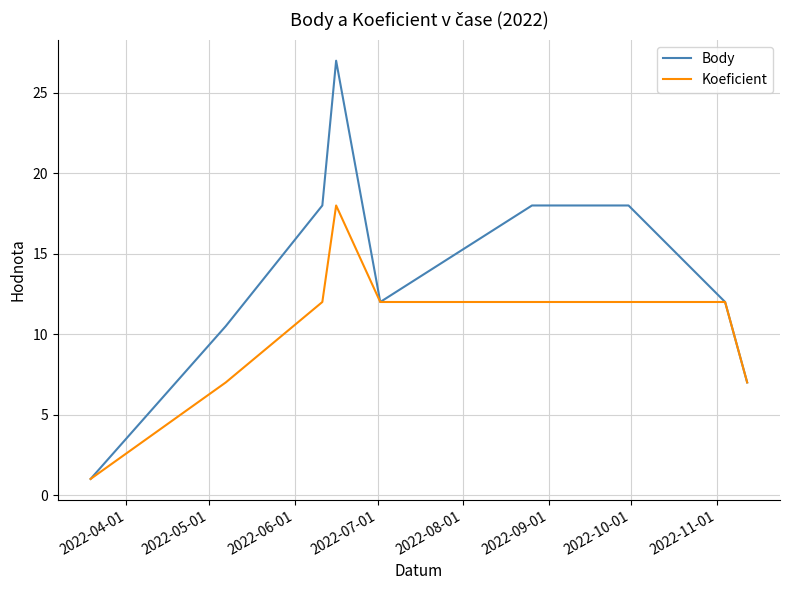

Which series has the largest range (max minus min)?

Body